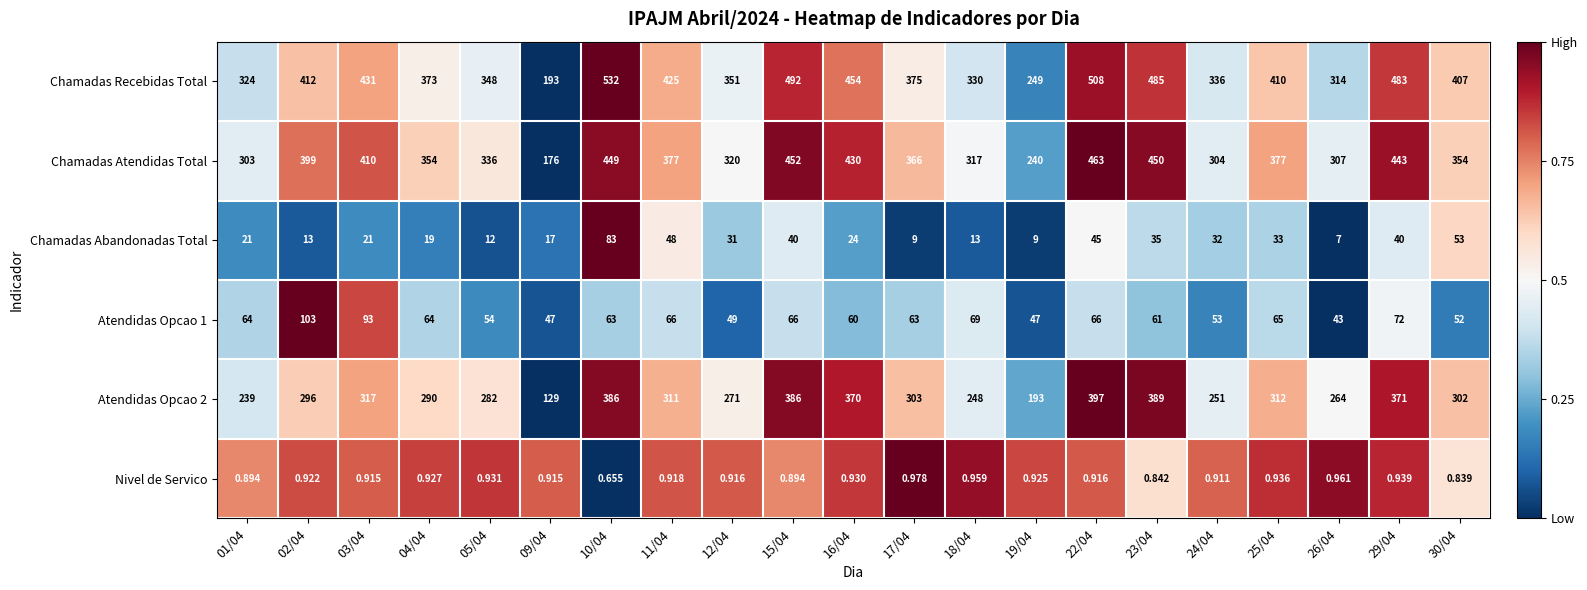

Between 01/04 and 15/04, which series saw the biggest shift?

Chamadas Recebidas Total